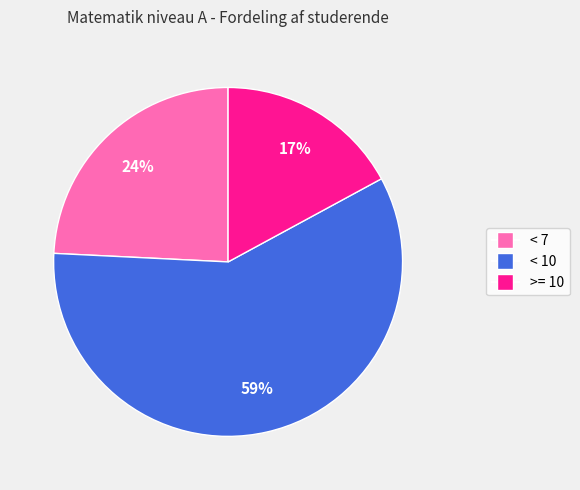

True or false: < 10 accounts for 59% of the total.

True